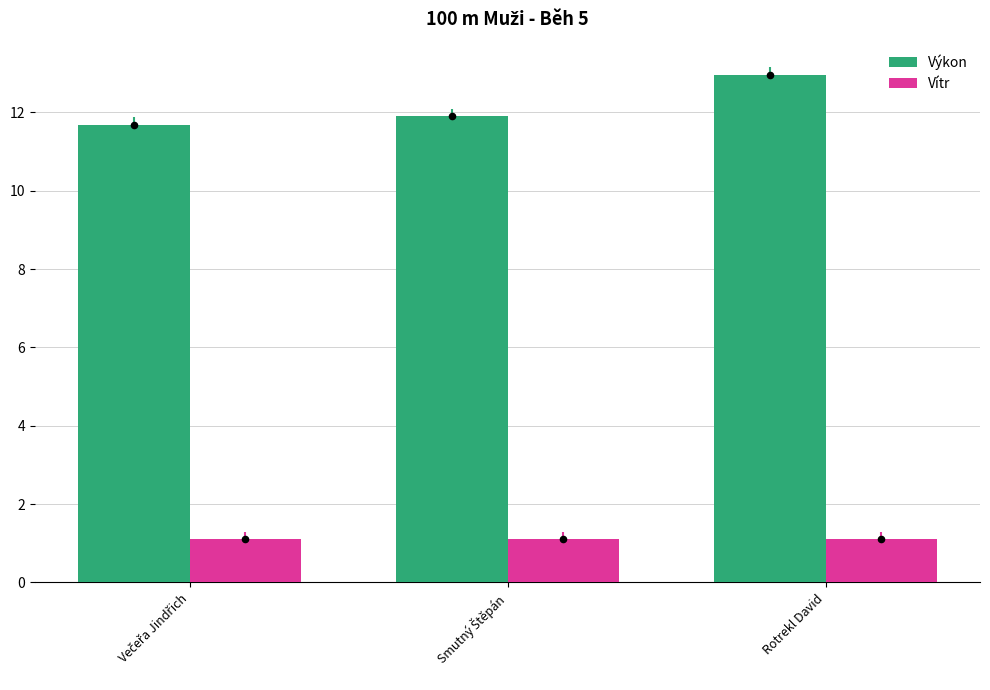

What are all the series names shown in the legend?

Výkon, Vítr